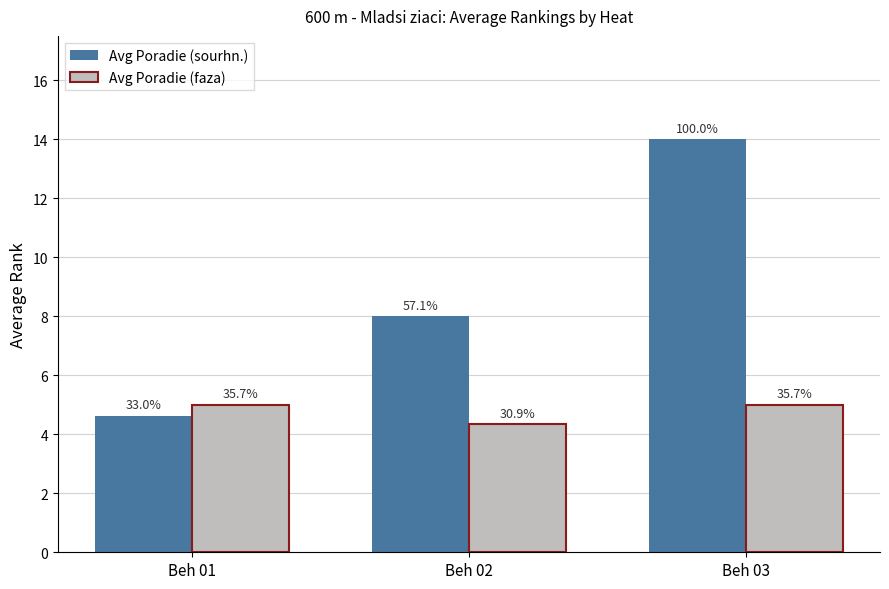

How many groups of bars are there?

3